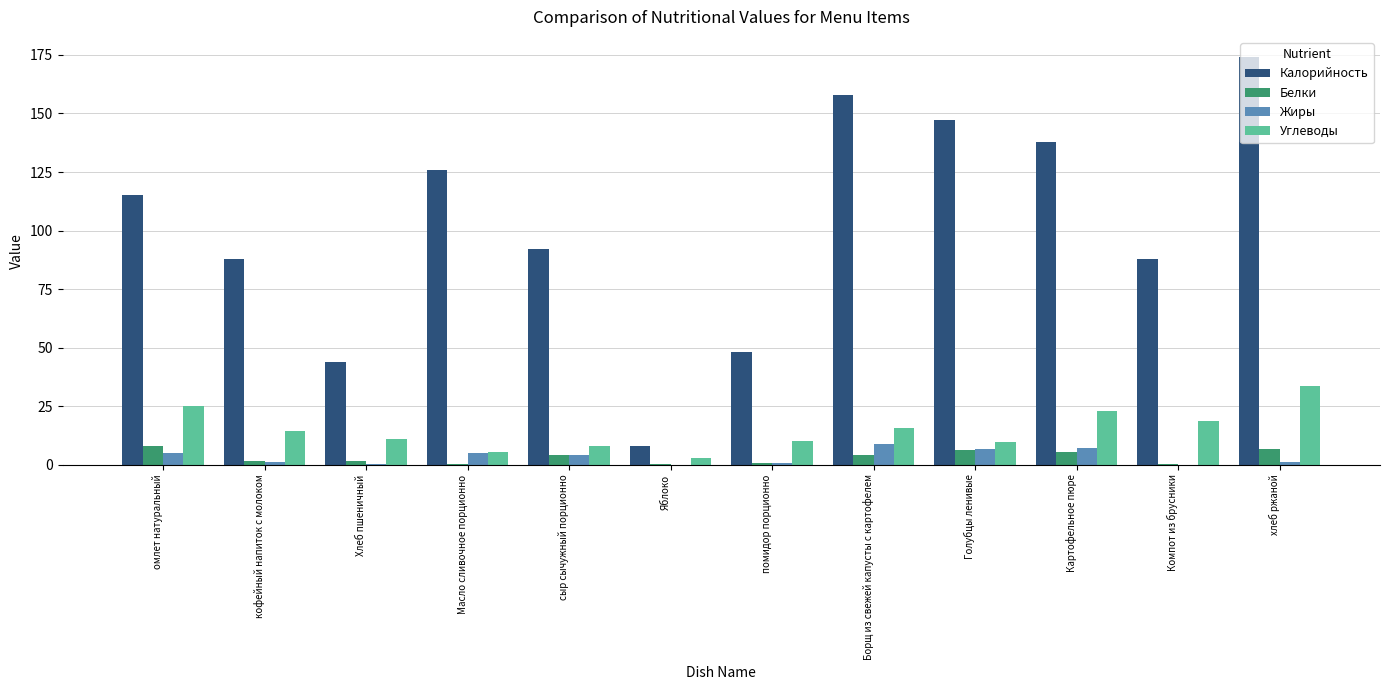

What is the sum of the Калорийность values at омлет натуральный and Яблоко?

123.0